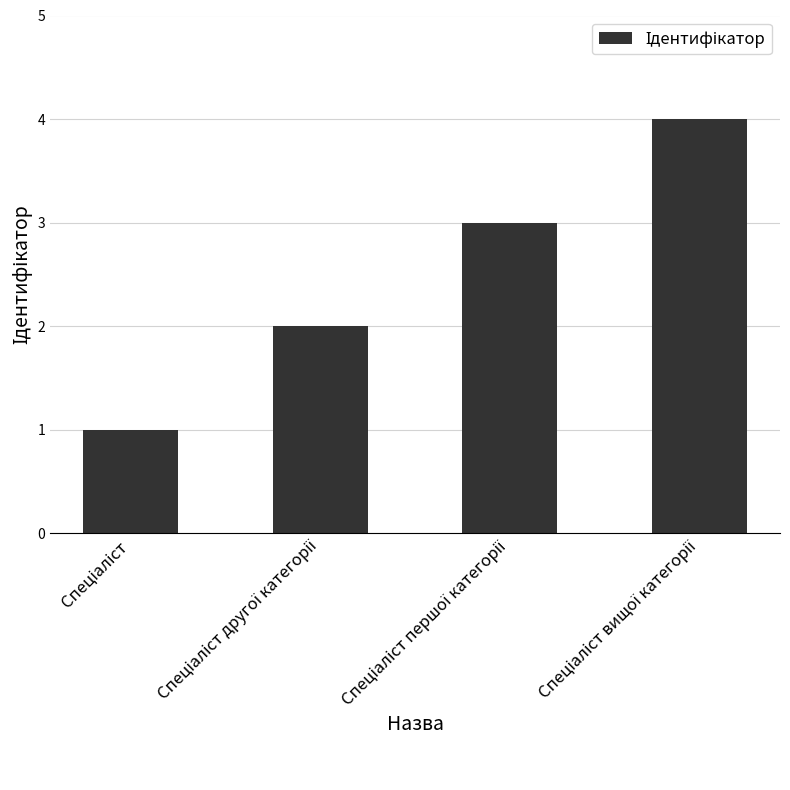

What is the difference between the maximum and minimum values?

3